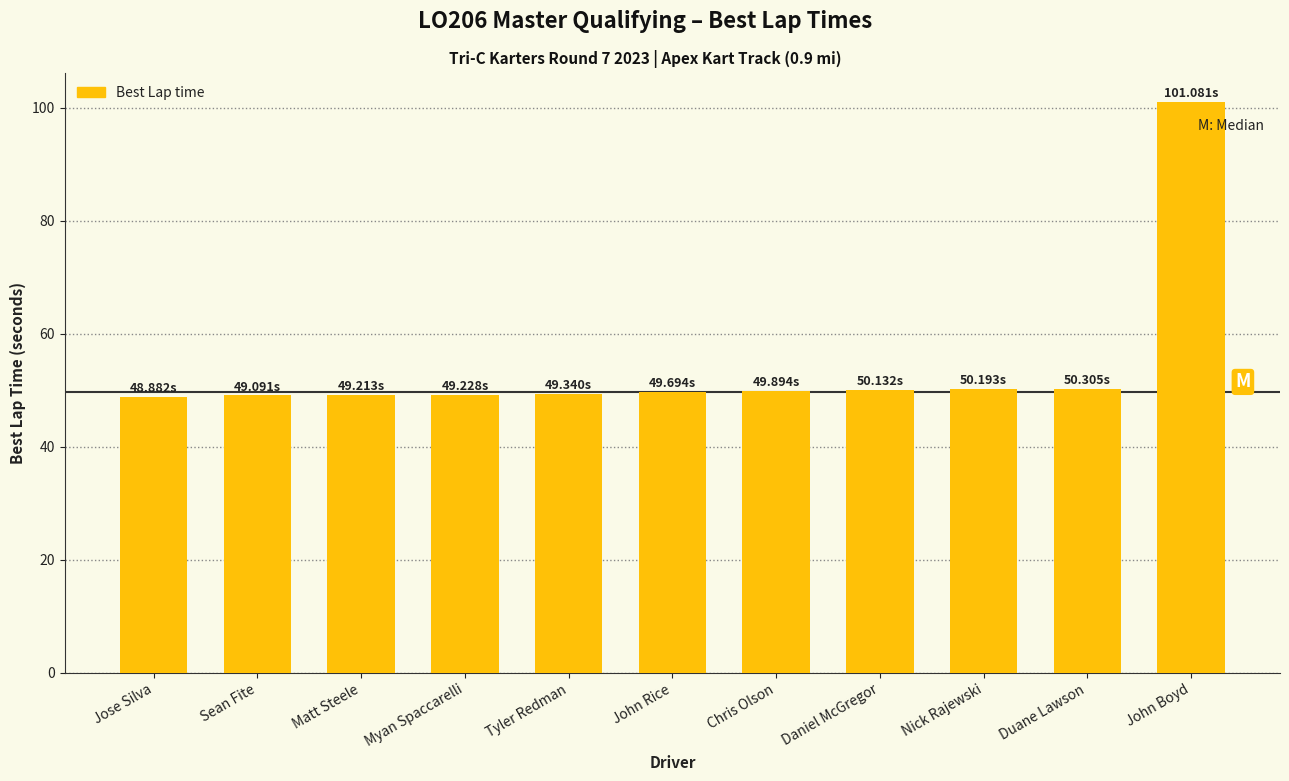

Which has a higher value, Jose Silva or Duane Lawson?

Duane Lawson